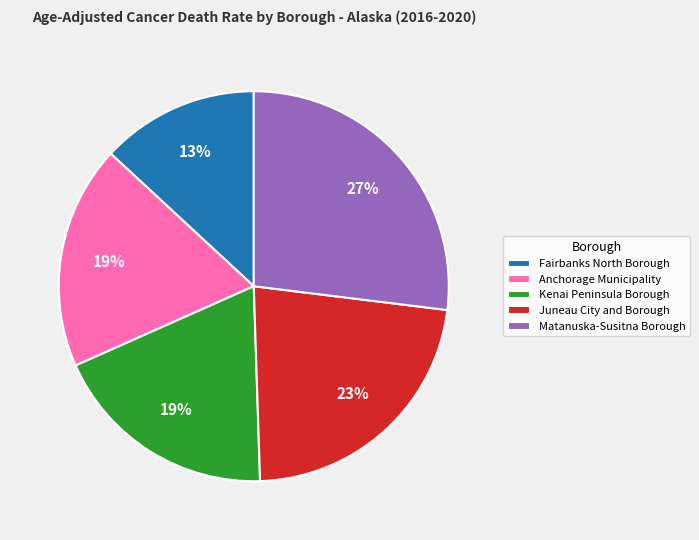

What is the ratio of the value at Fairbanks North Borough to the value at Juneau City and Borough?

0.6